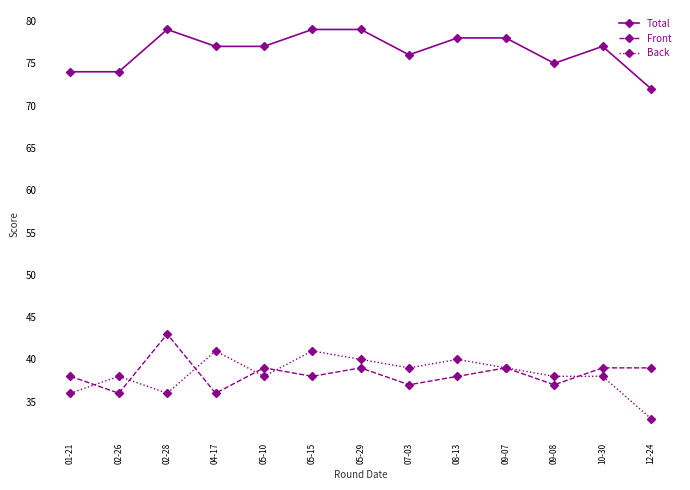

Which category has the lowest value across all series?

12-24